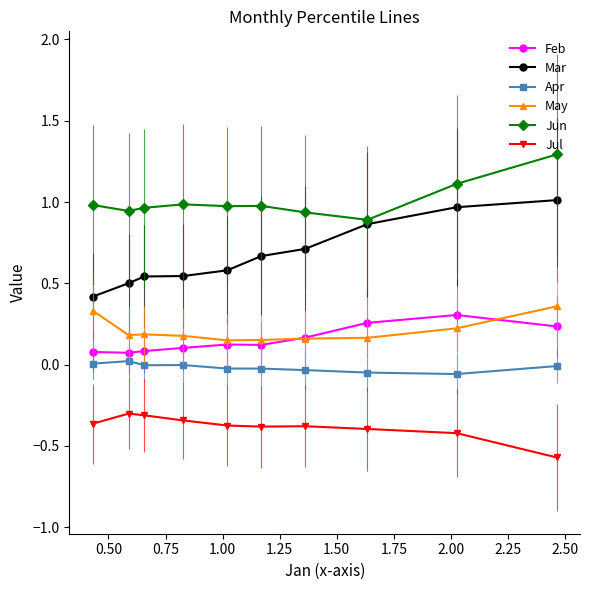

What is the maximum value shown in the chart?

1.3